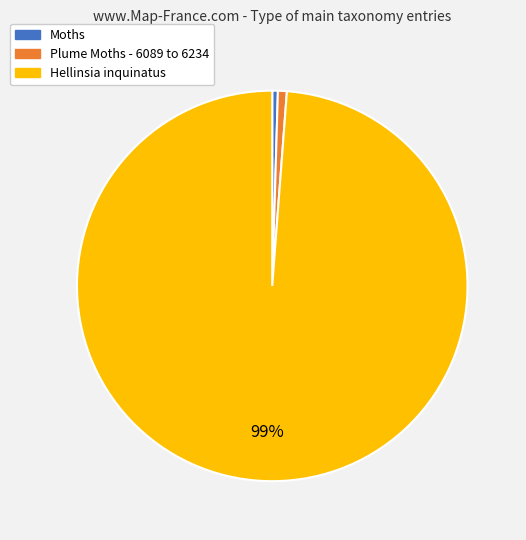

To the nearest percent, what portion does Hellinsia inquinatus represent?

99%